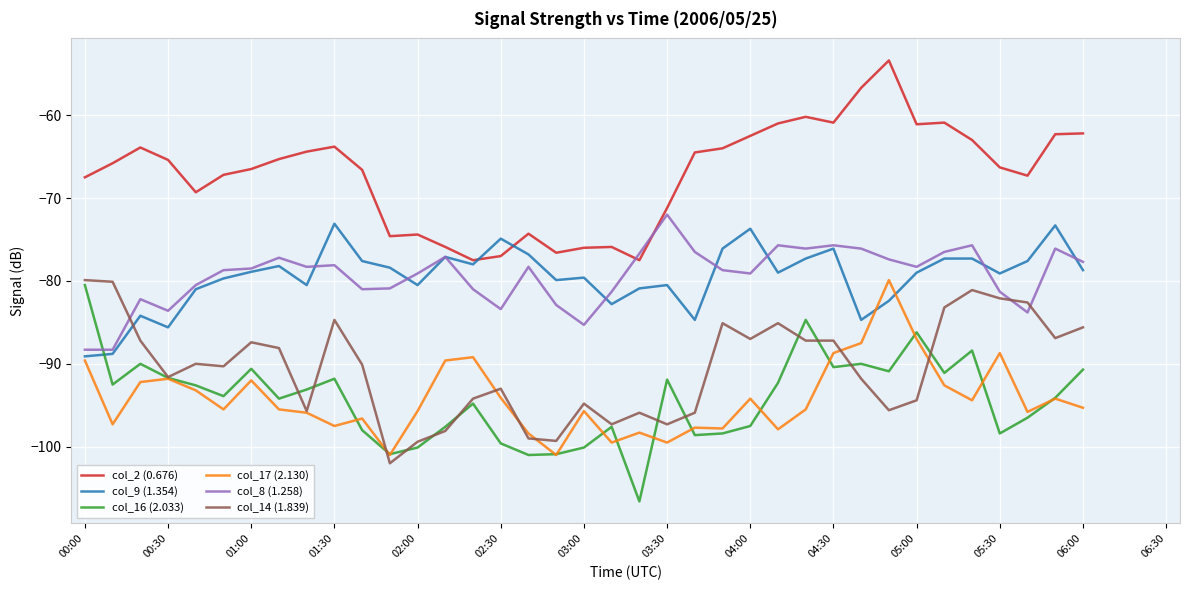

What is the maximum value for col_2 (0.676)?

-53.4